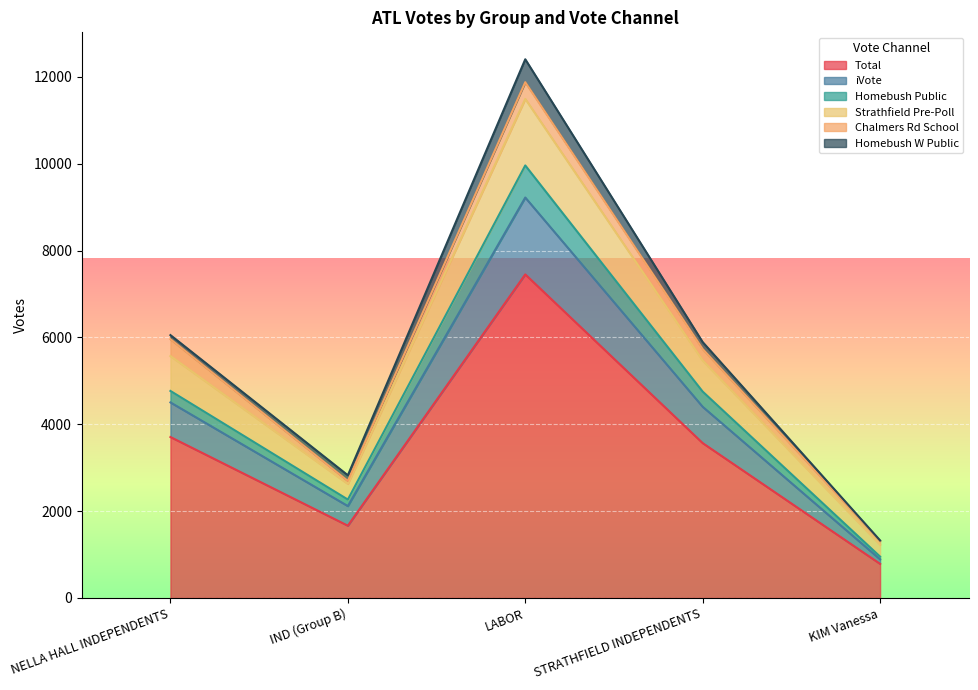

Is it true that Total equals 1948 at LABOR?

False